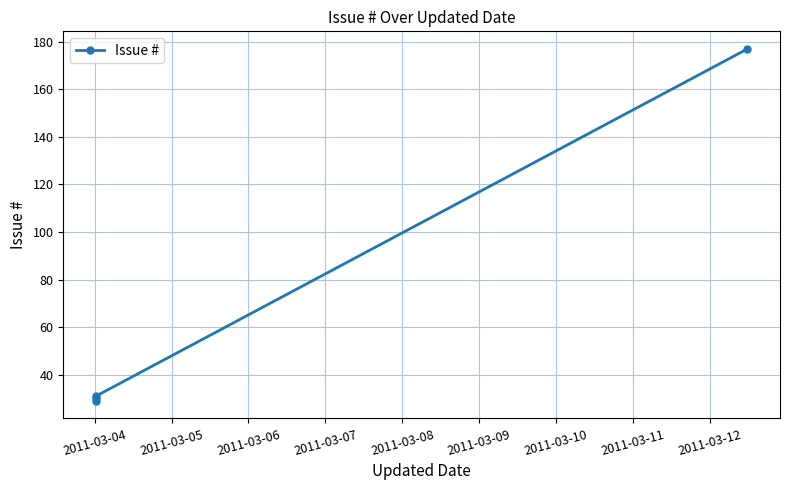

What is the value of the 3rd point from the left?

31